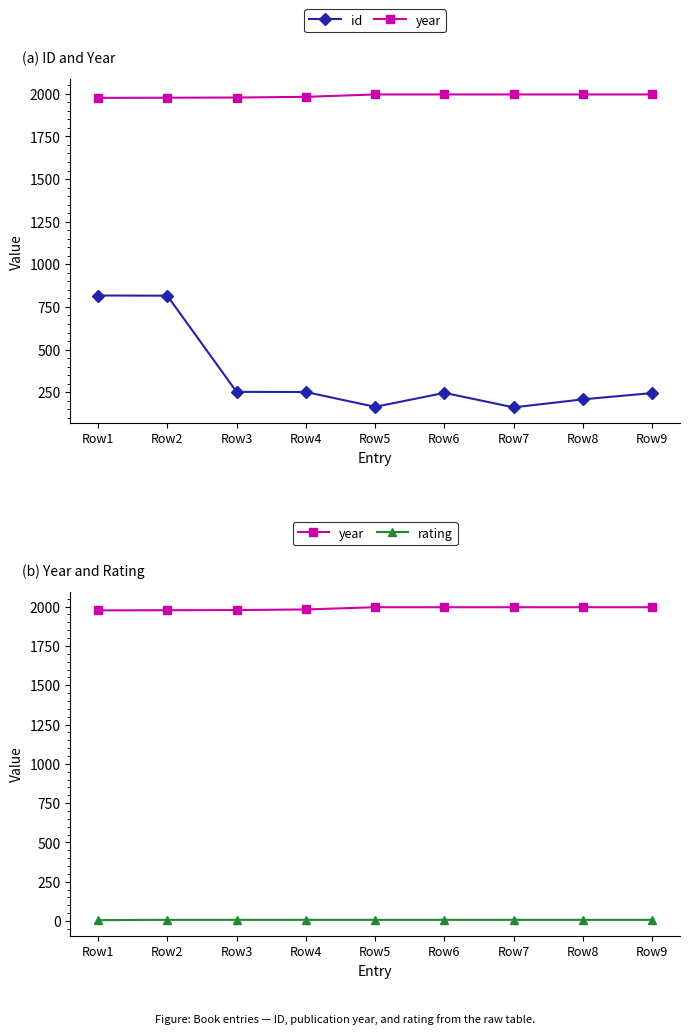

What is the average value of the rating series?

8